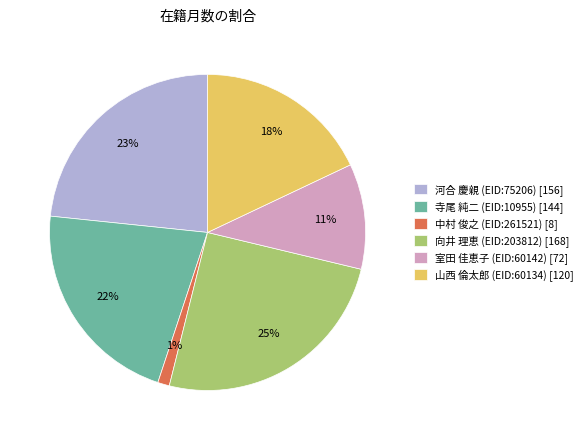

Rank the categories by value from lowest to highest.

中村 俊之 (EID:261521), 室田 佳恵子 (EID:60142), 山西 倫太郎 (EID:60134), 寺尾 純二 (EID:10955), 河合 慶親 (EID:75206), 向井 理恵 (EID:203812)